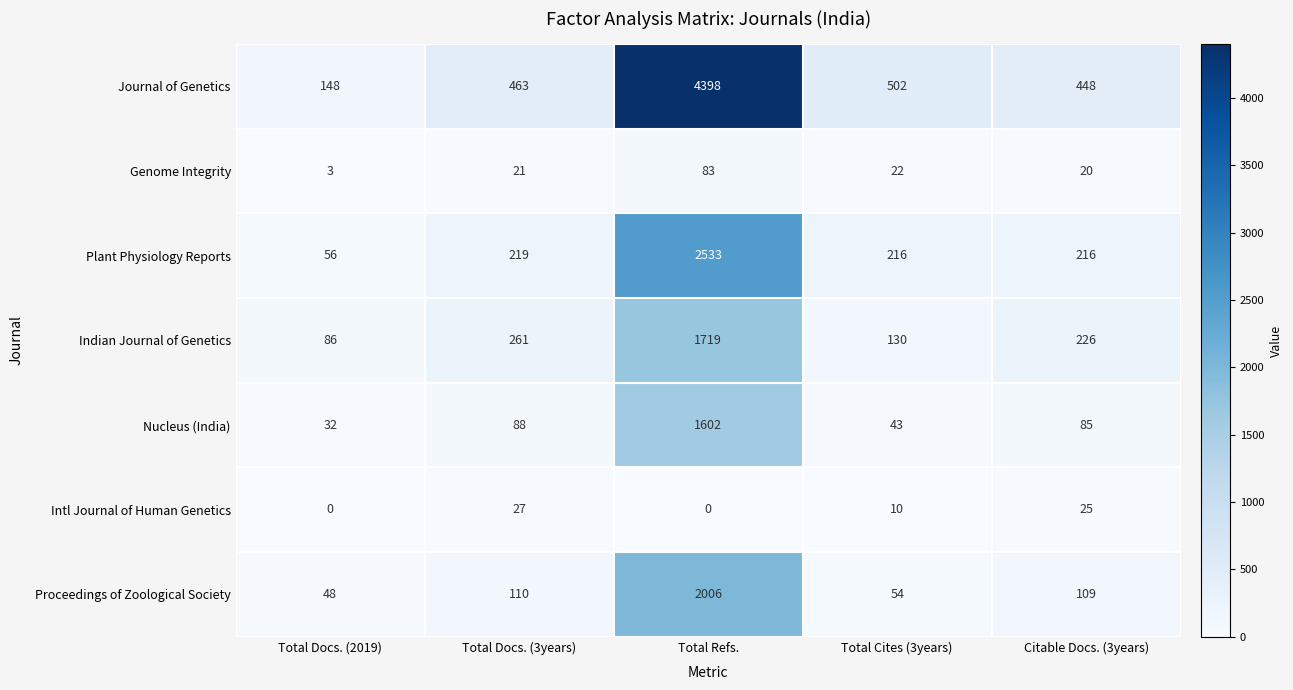

What is the difference between the Indian Journal of Genetics values at Total Docs. (2019) and Total Refs.?

1633